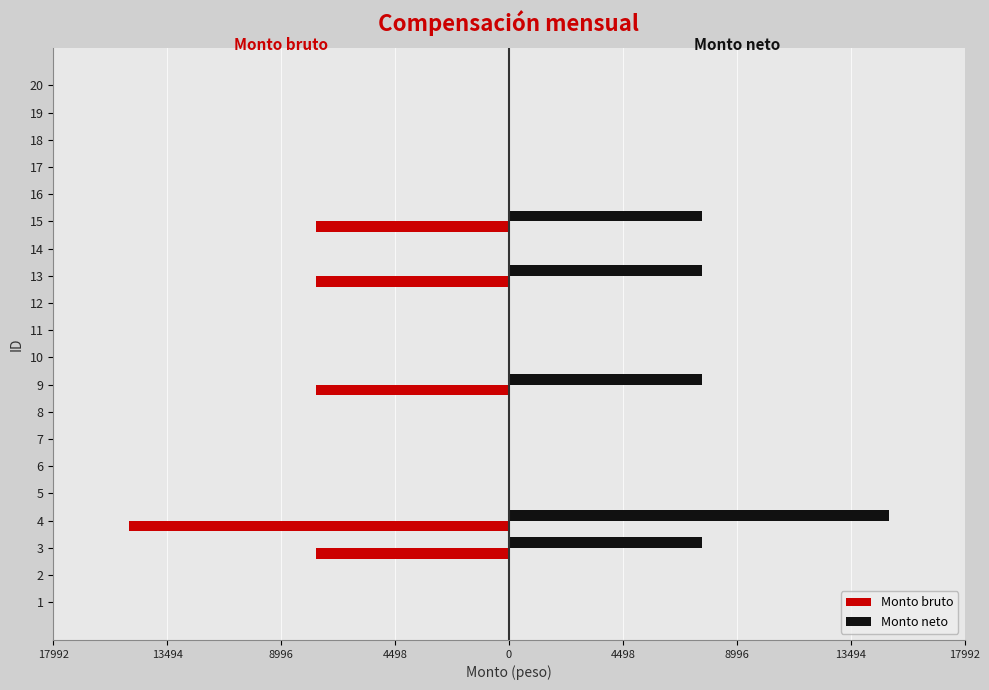

What are all the series names shown in the legend?

Monto bruto, Monto neto